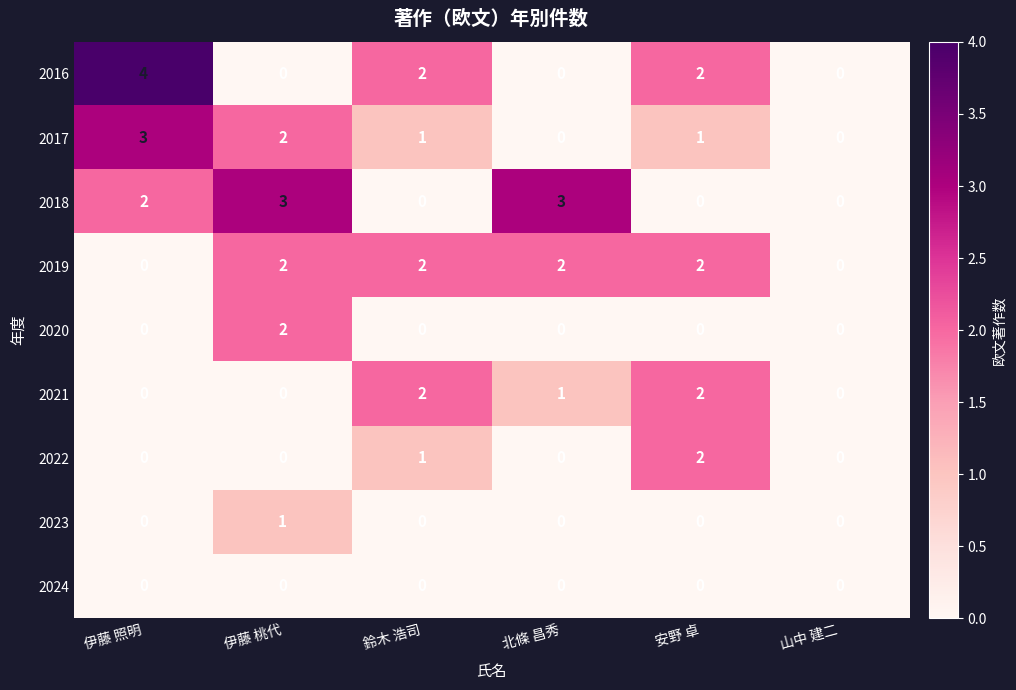

How many series are shown in this chart?

9